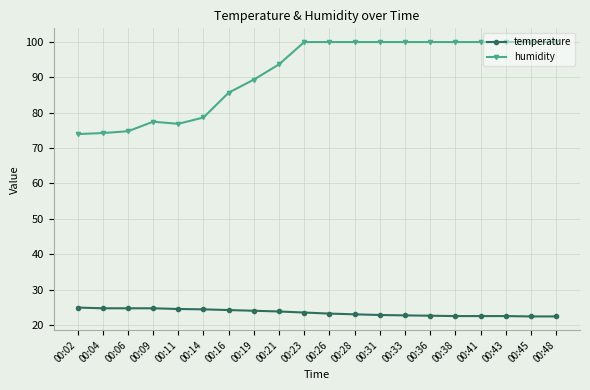

What is the maximum value shown in the chart?

99.9